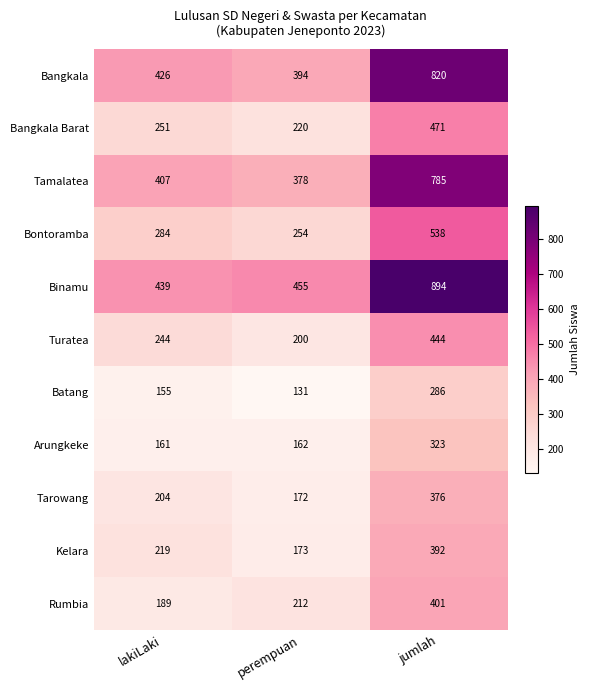

Count the Kelara values in the range 173 to 392.

3